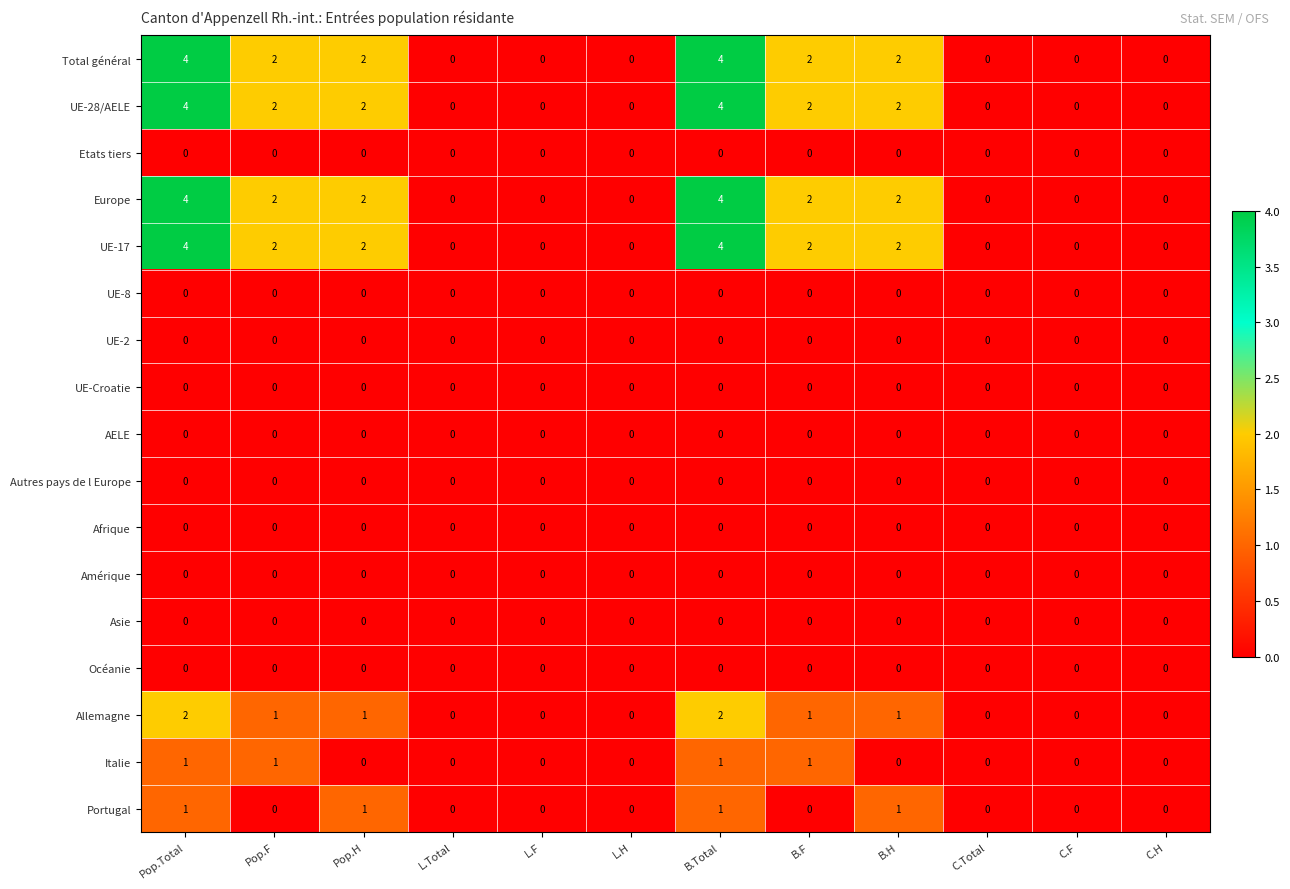

Count the Europe values in the range 0 to 2.

10